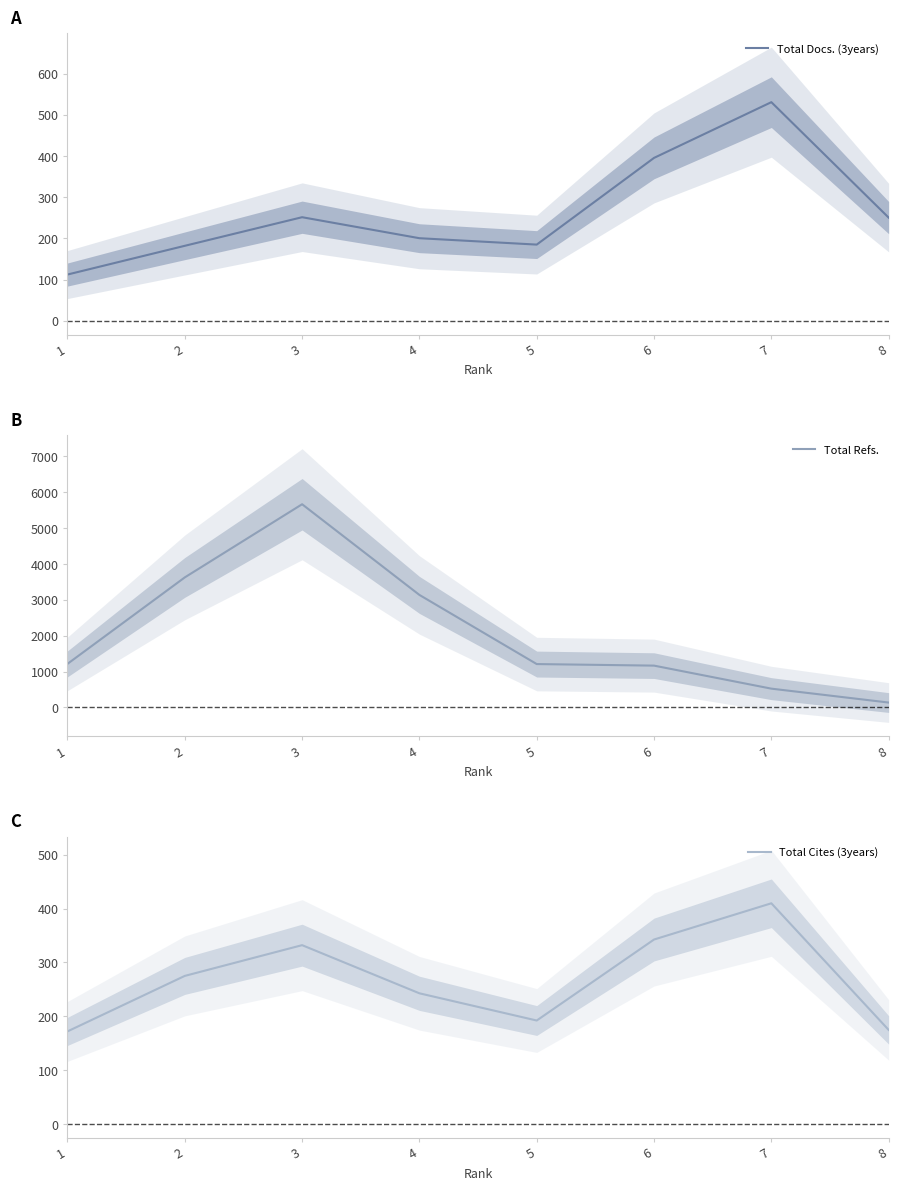

Where is the first local minimum for Total Cites (3years)?

5